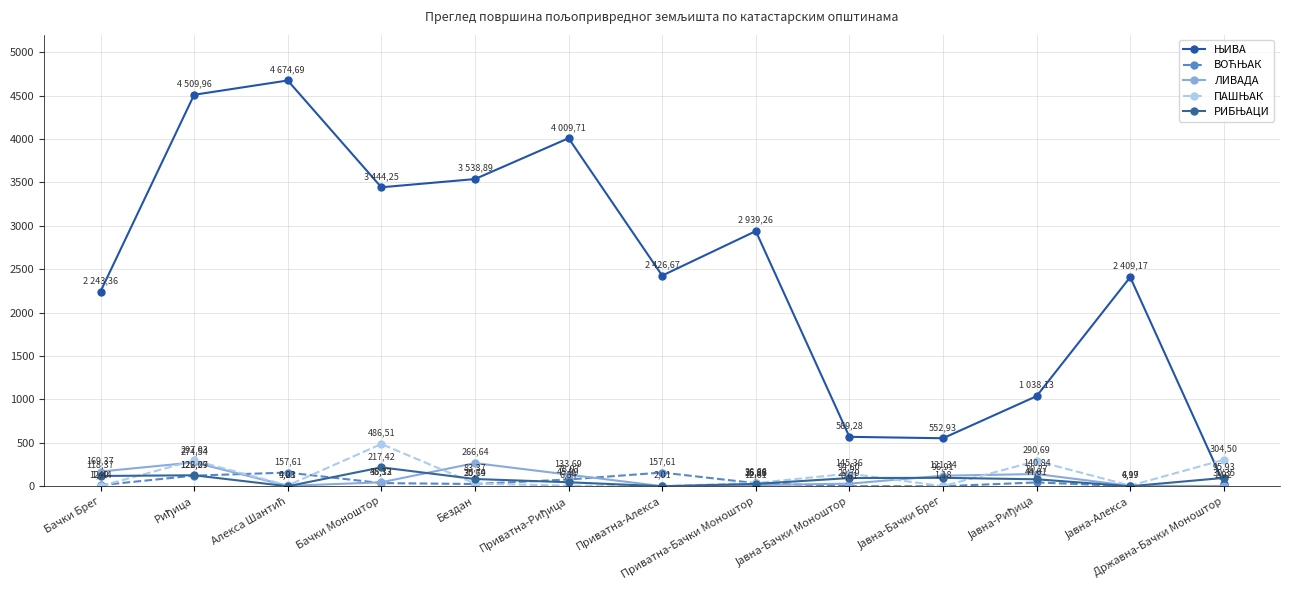

Reading left to right, transcribe all the data shown in this chart.

ЊИВА: 2243.4	4510.0	4674.7	3444.3	3538.9	4009.7	2426.7	2939.3	569.3	552.9	1038.1	2409.2	30.4
ВОЋЊАК: 12.4	122.1	157.6	36.1	25.7	78.1	157.6	35.3	0.6	0.0	44.0	0.0	0.2
ЛИВАДА: 169.4	274.5	4.2	45.3	266.6	133.7	0.1	12.6	29.8	121.3	140.8	4.2	2.9
ПАШЊАК: 1.4	297.0	9.0	486.5	30.7	6.3	2.0	36.7	145.4	1.2	290.7	7.0	304.5
РИБЊАЦИ: 118.4	126.3	0.0	217.4	83.4	46.0	0.0	26.9	94.6	96.9	80.3	0.0	95.9